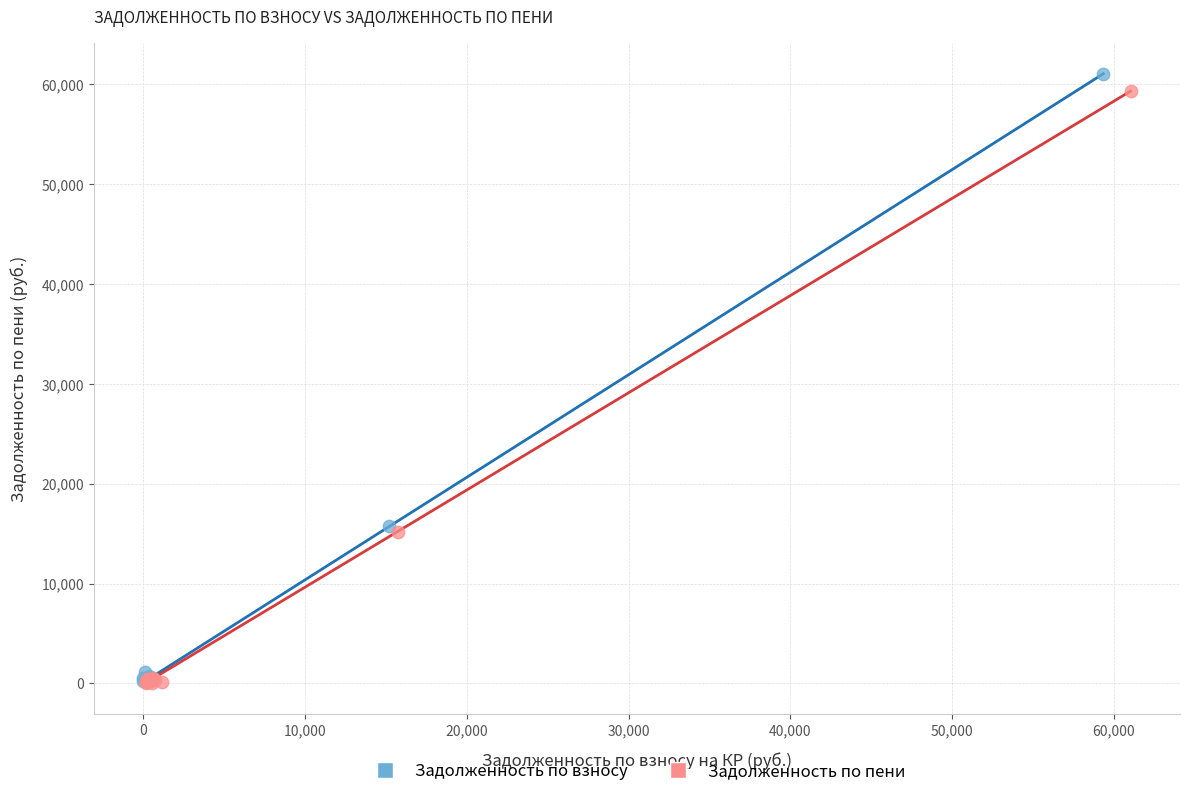

Which series contains the highest Y value?

Задолженность по взносу